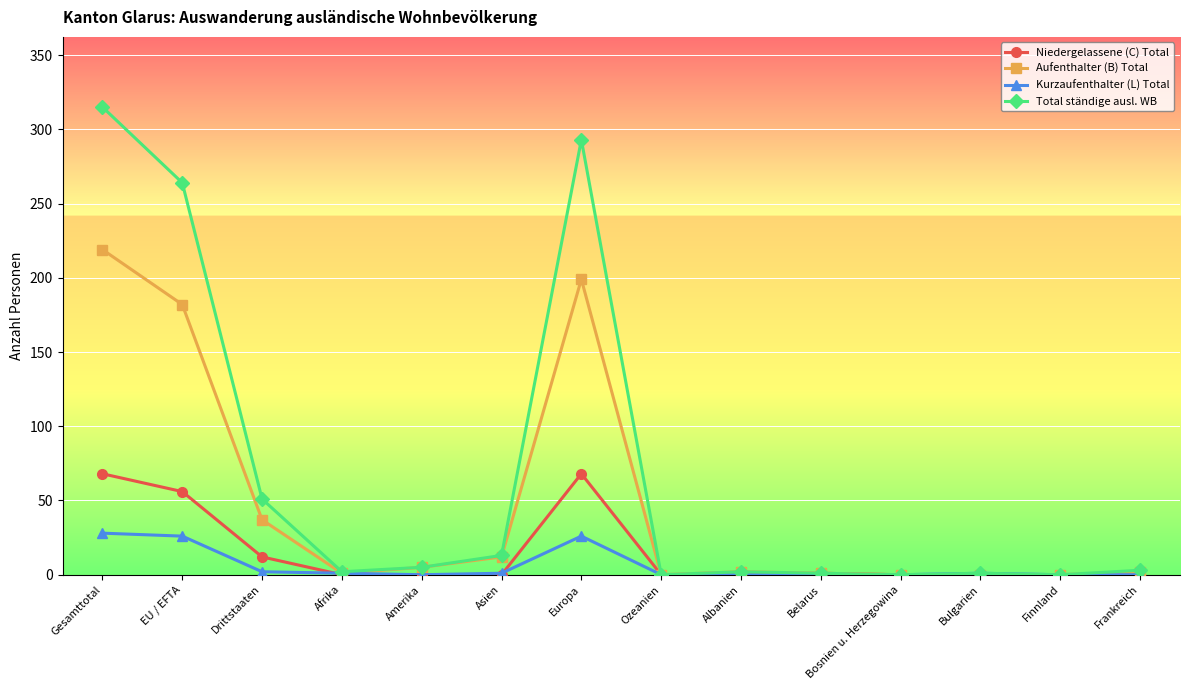

Rank the series at Europa from lowest to highest value.

Kurzaufenthalter (L) Total, Niedergelassene (C) Total, Aufenthalter (B) Total, Total ständige ausl. WB